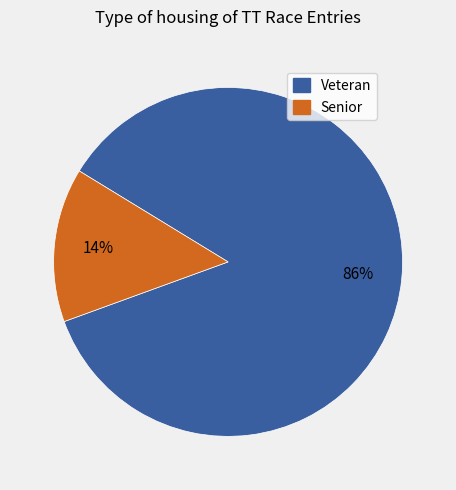

Which category accounts for the majority?

Veteran